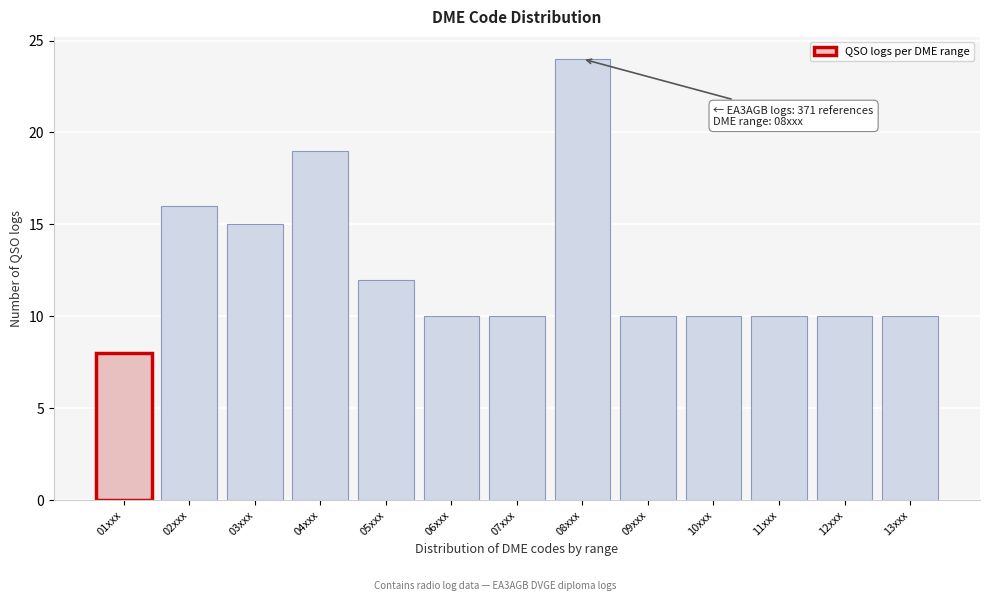

Reading right to left, extract all data points from this chart.

13xxx=10	12xxx=10	11xxx=10	10xxx=10	09xxx=10	08xxx=24	07xxx=10	06xxx=10	05xxx=12	04xxx=19	03xxx=15	02xxx=16	01xxx=8